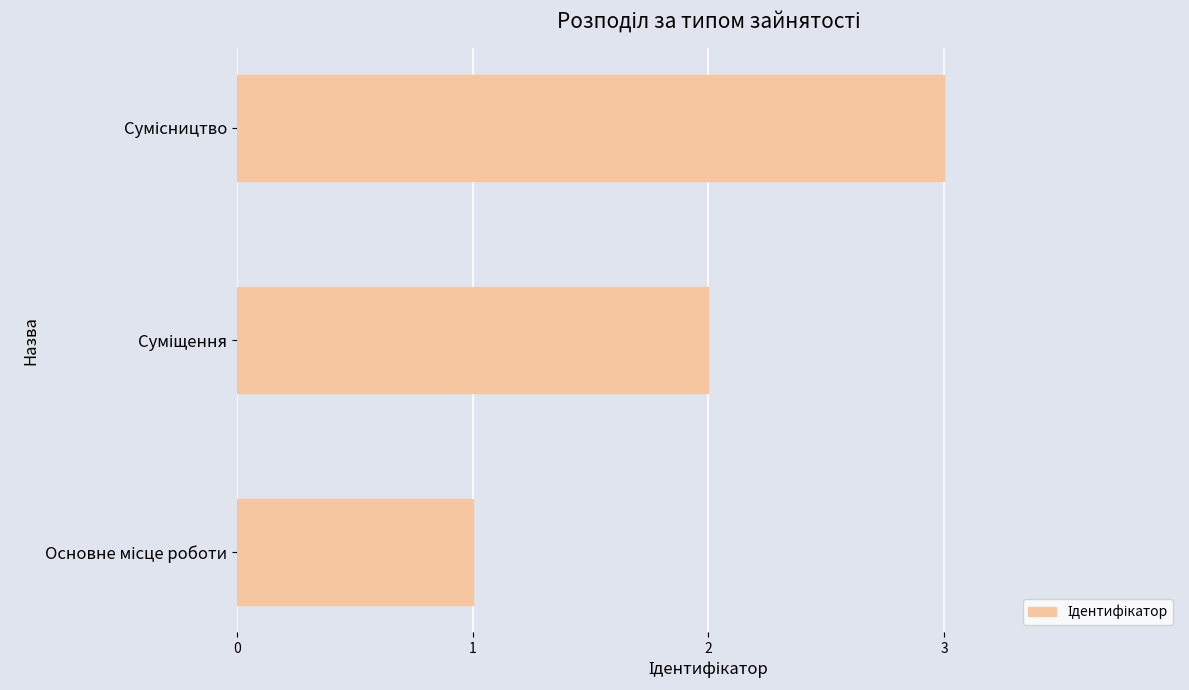

What is the average value?

2